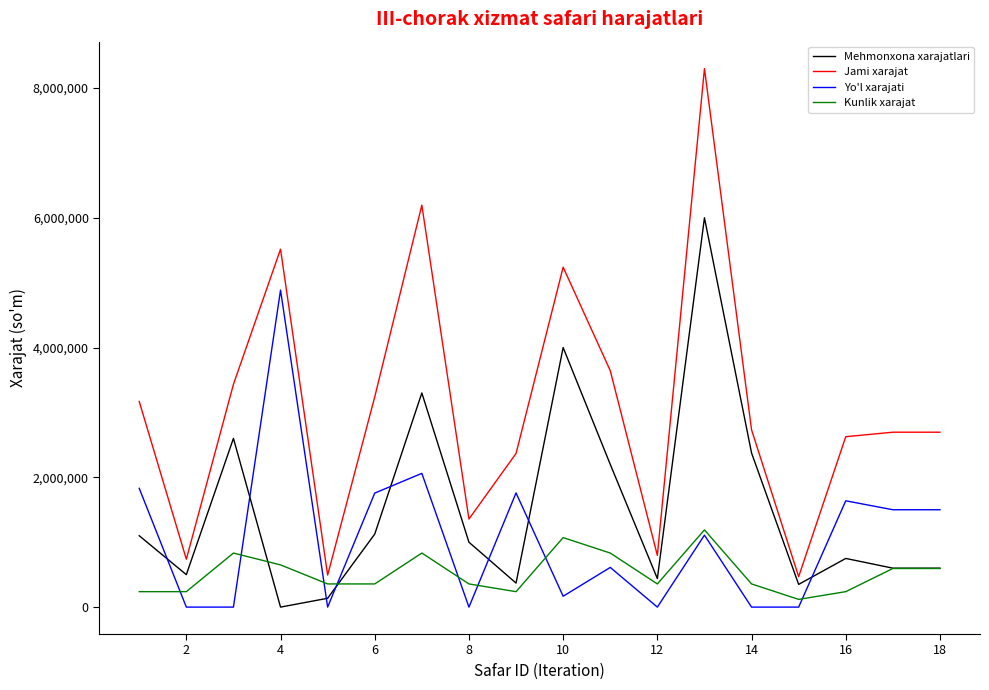

Rank the series by their maximum value, from highest to lowest.

Jami xarajat, Mehmonxona xarajatlari, Yo'l xarajati, Kunlik xarajat